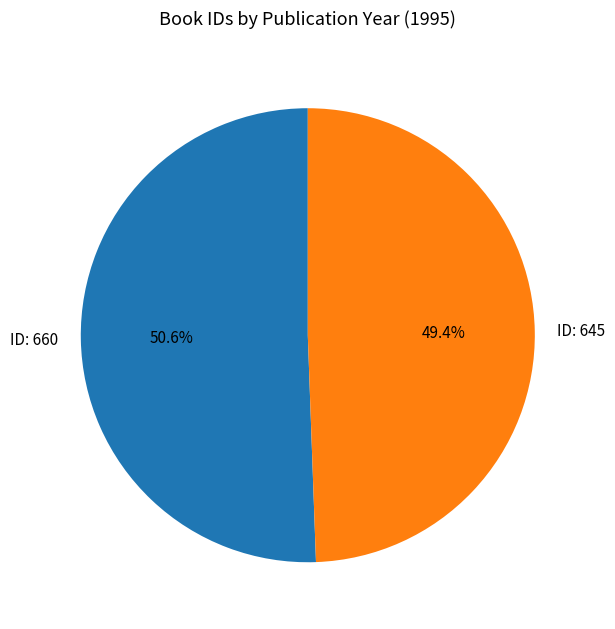

Is there a majority slice in this chart?

Yes